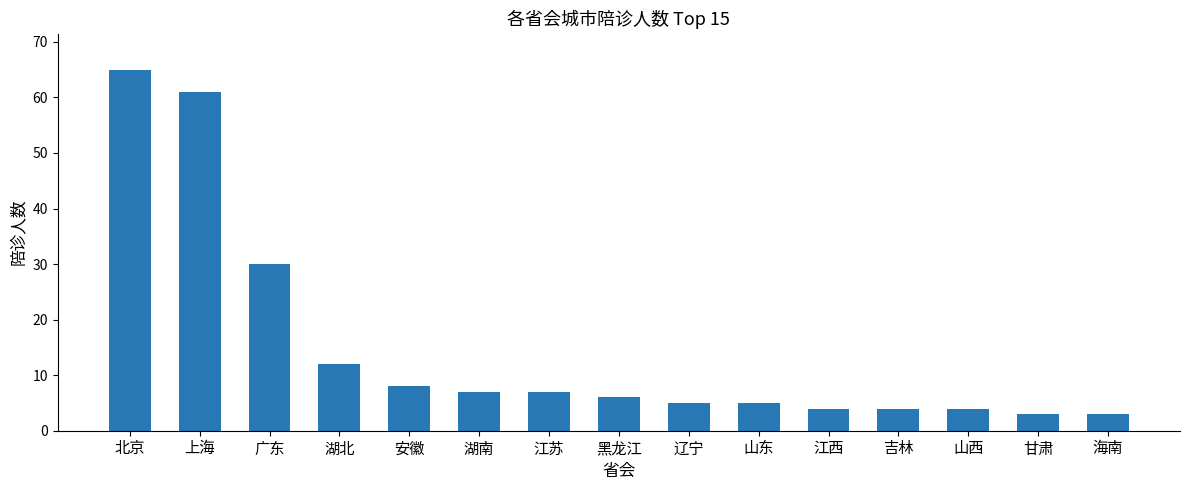

What is the label of the 4th bar from the left?

湖北